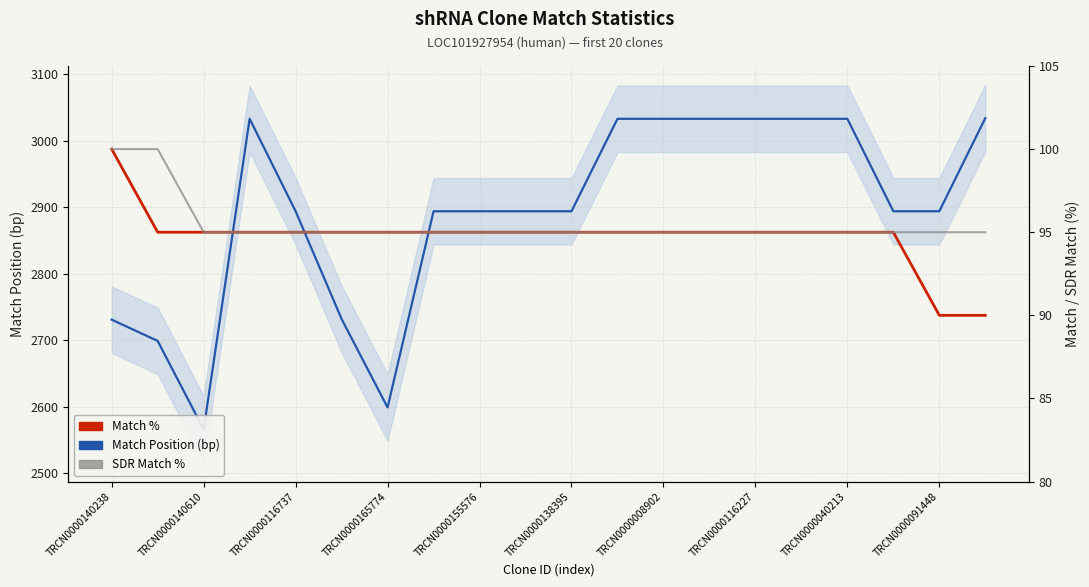

How many lines are shown in the chart?

3